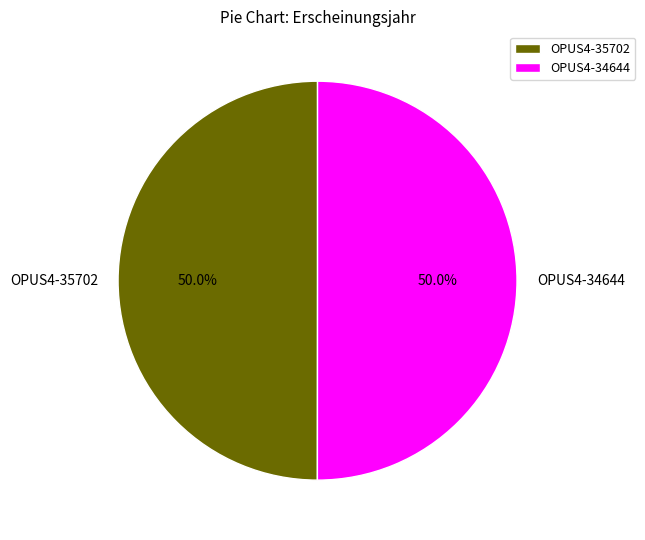

What percentage is NOT represented by OPUS4-34644?

50.0%